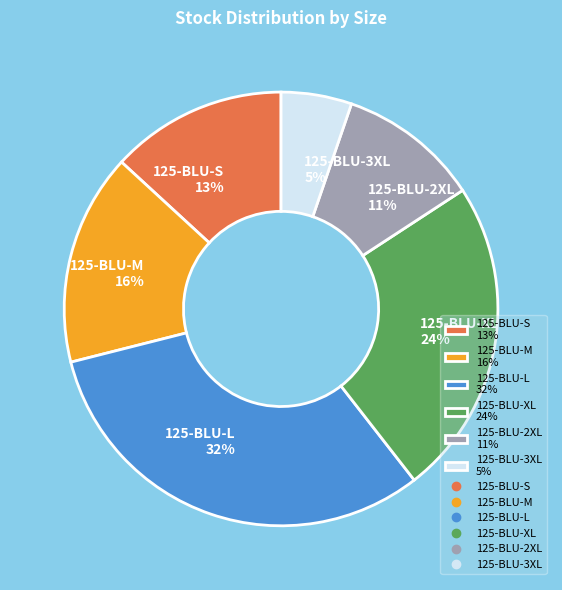

Which slice is the largest?

125-BLU-L